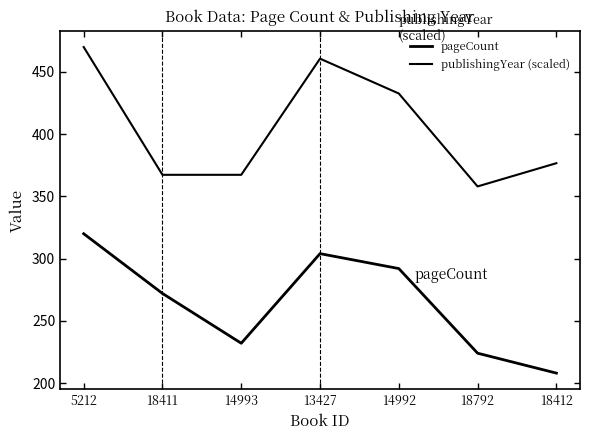

How many lines are shown in the chart?

2